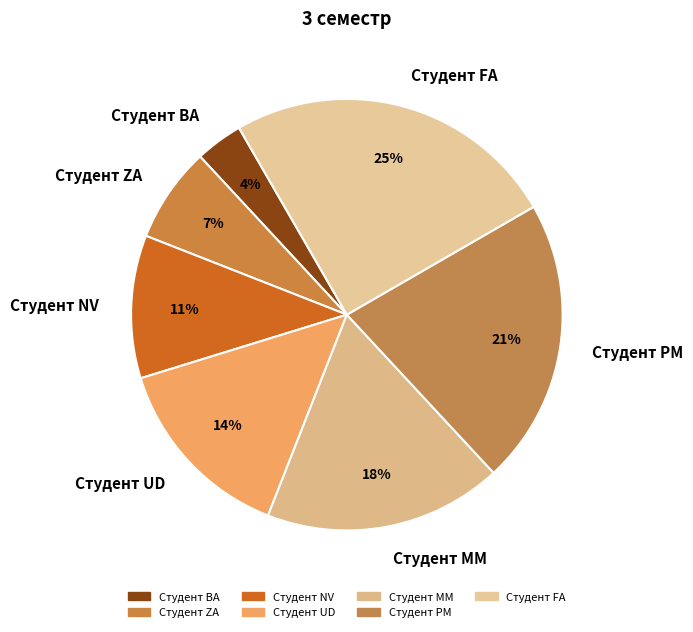

What percentage is the Студент NV slice, to the nearest percent?

11%